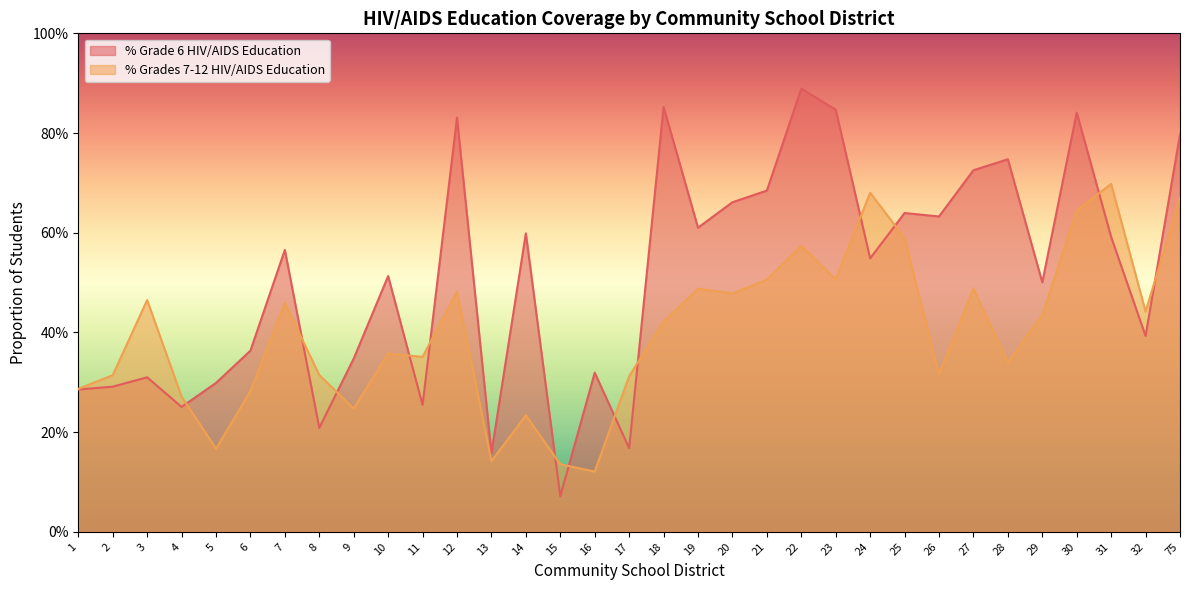

Is the value of % Grade 6 HIV/AIDS Education at 29 greater than the value of % Grades 7-12 HIV/AIDS Education at 1?

Yes